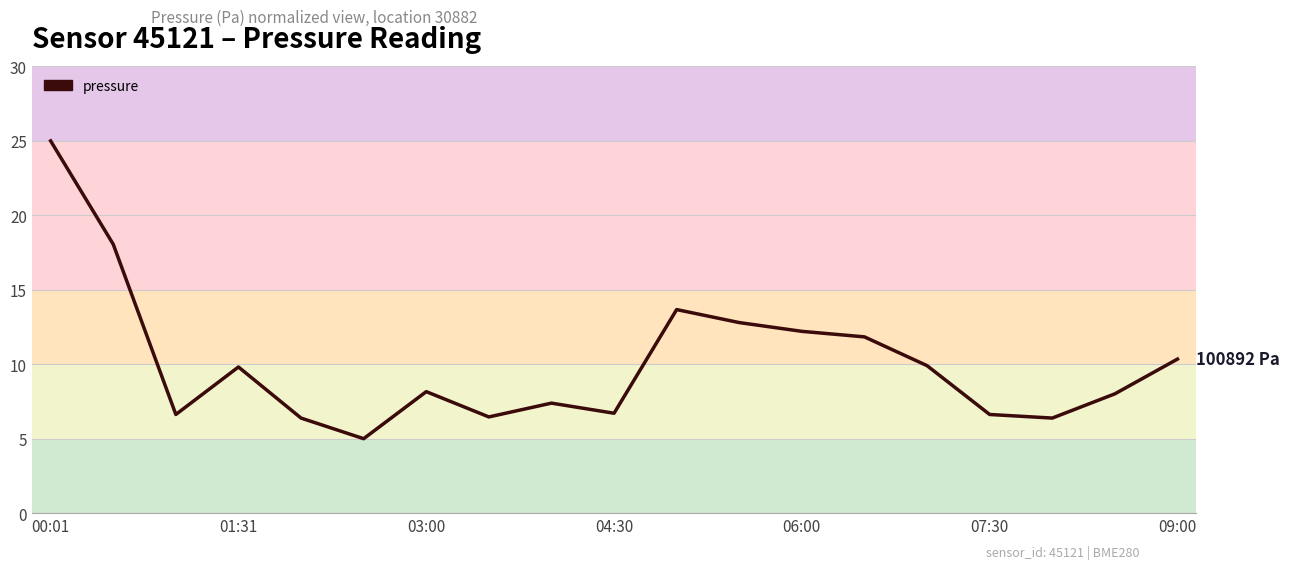

What is the maximum value shown in the chart?

25.0